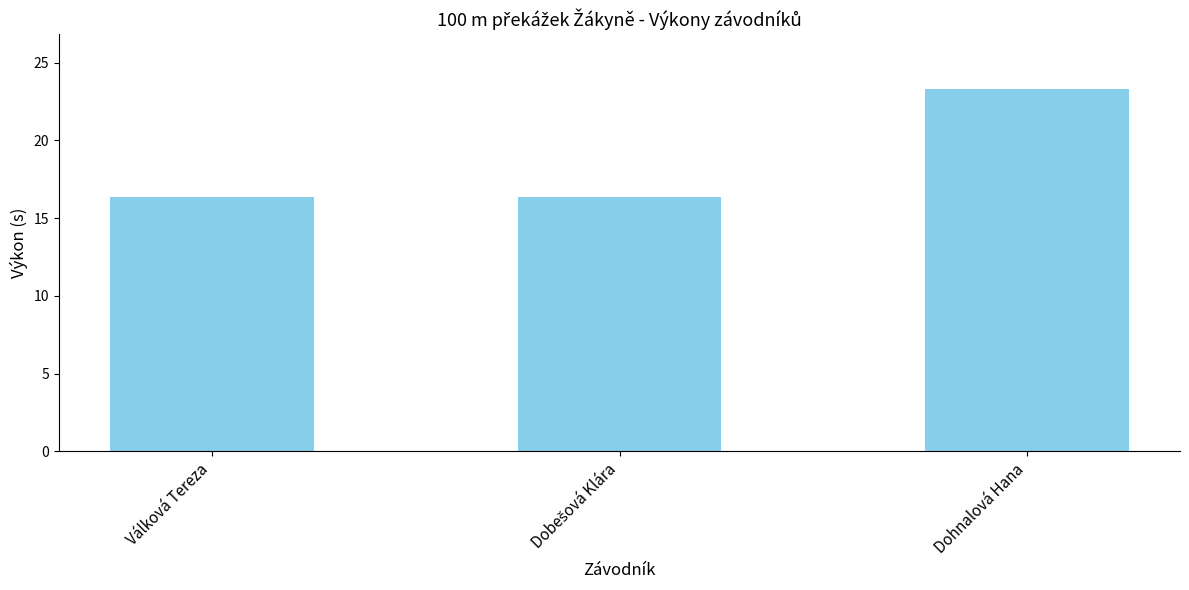

Are the bars grouped side by side (vs. stacked)?

No